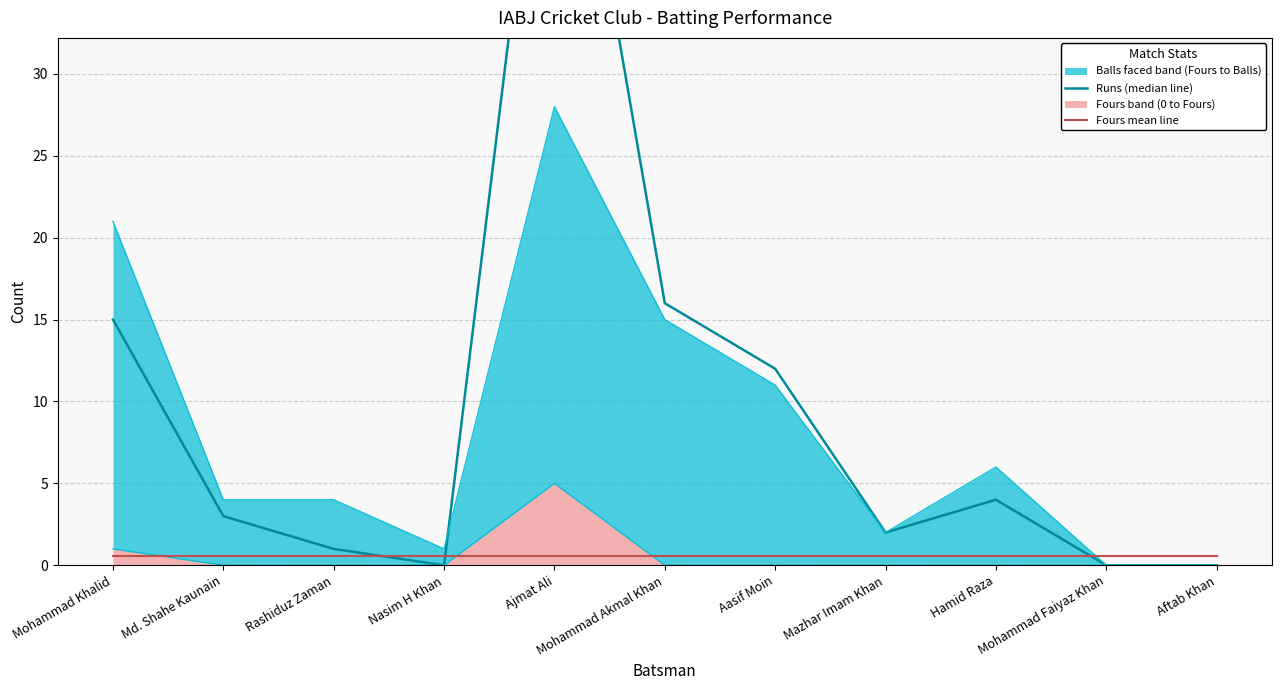

Reading left to right, transcribe all the data shown in this chart.

Runs (median line): 15.0	3.0	1.0	0.0	55.0	16.0	12.0	2.0	4.0	0.0	0.0
Fours mean line: 0.5	0.5	0.5	0.5	0.5	0.5	0.5	0.5	0.5	0.5	0.5